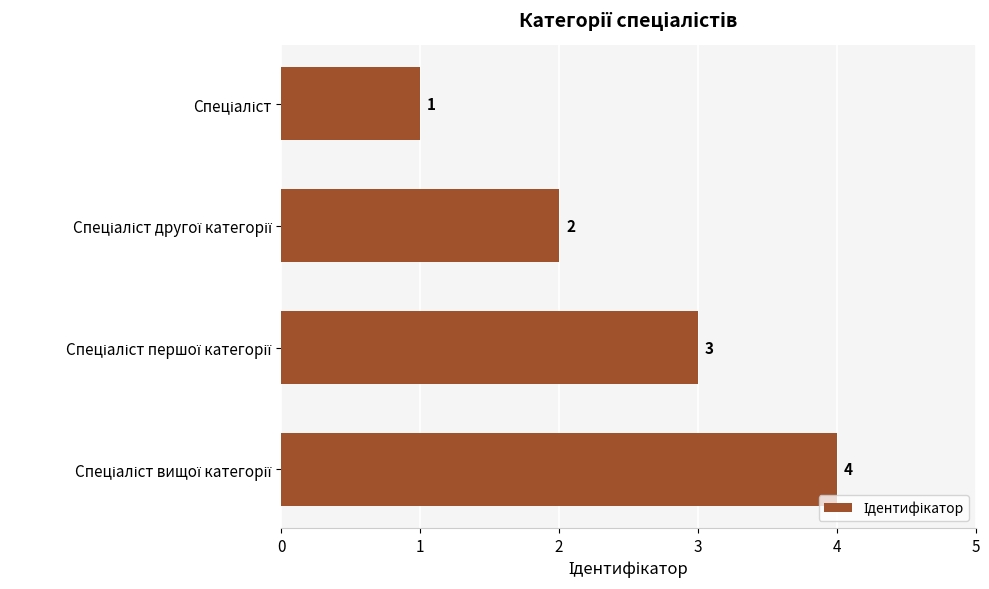

What is the difference between the maximum and minimum values?

3